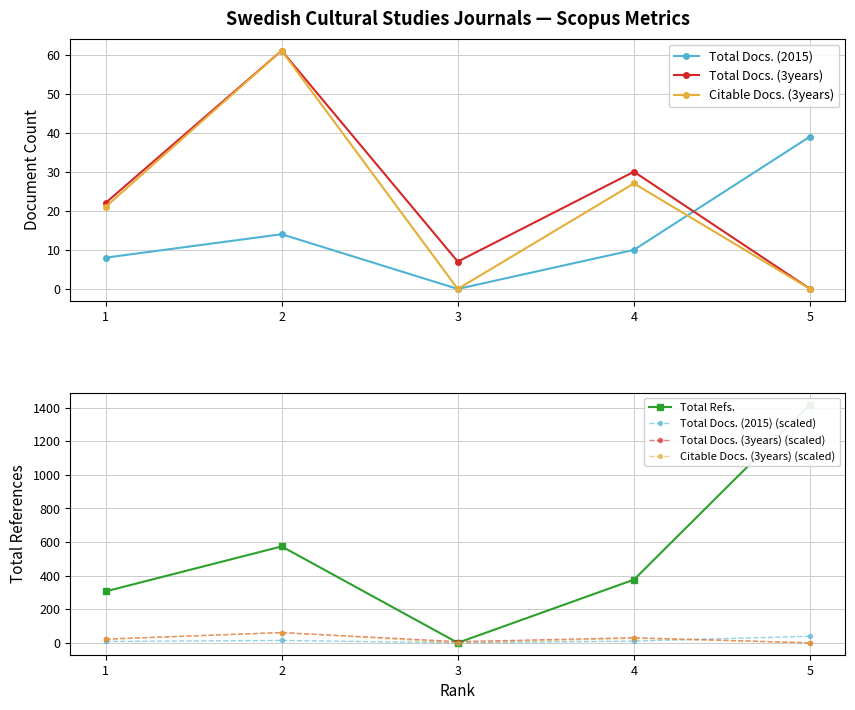

At how many categories does at least one series exceed 248?

4